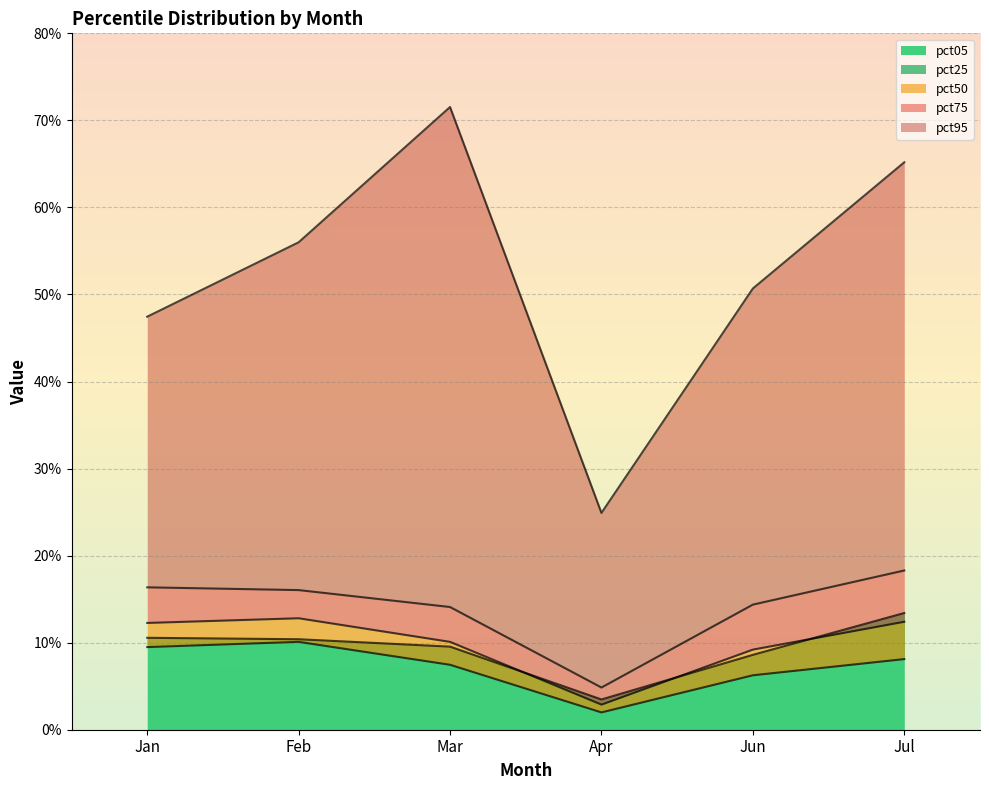

At which category is the sum across all series the highest?

Jul